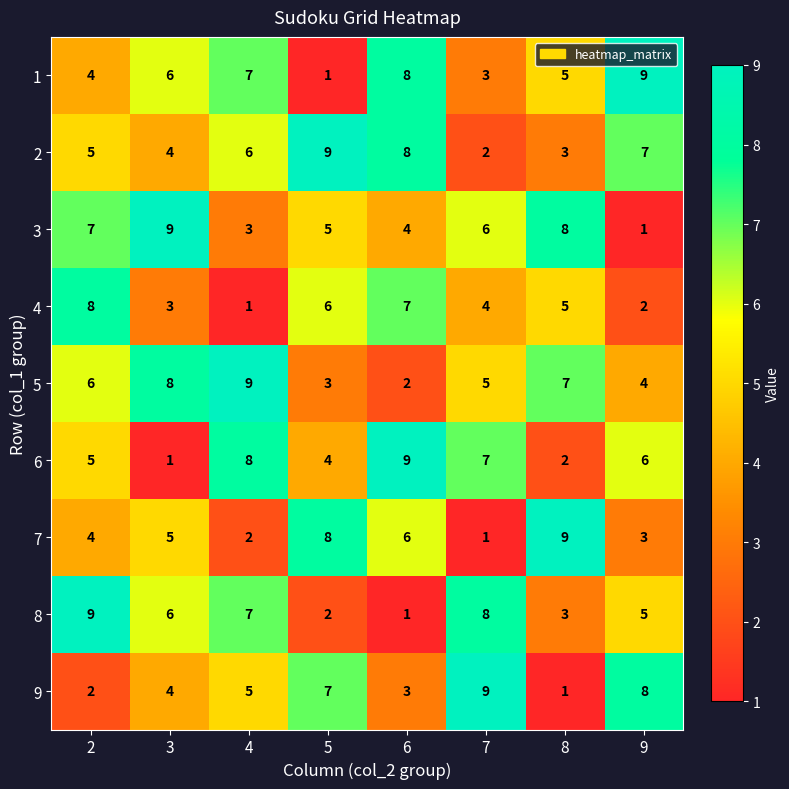

Count the 8 values in the range 3 to 8.

5